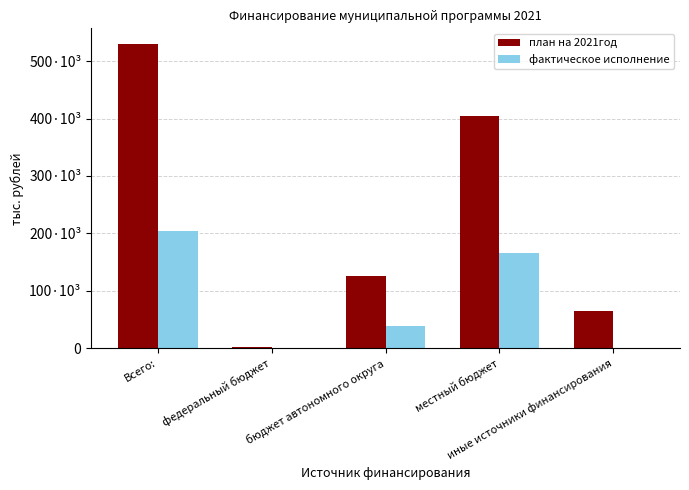

What is the spread (max minus min) of values at бюджет автономного округа?

87056.3